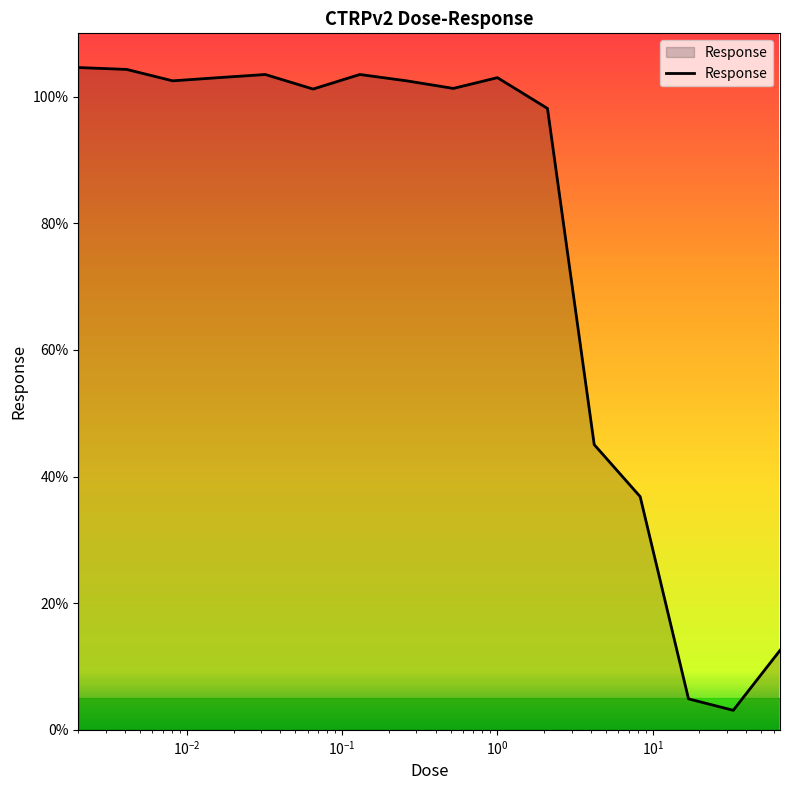

What is the maximum value shown in the chart?

104.6